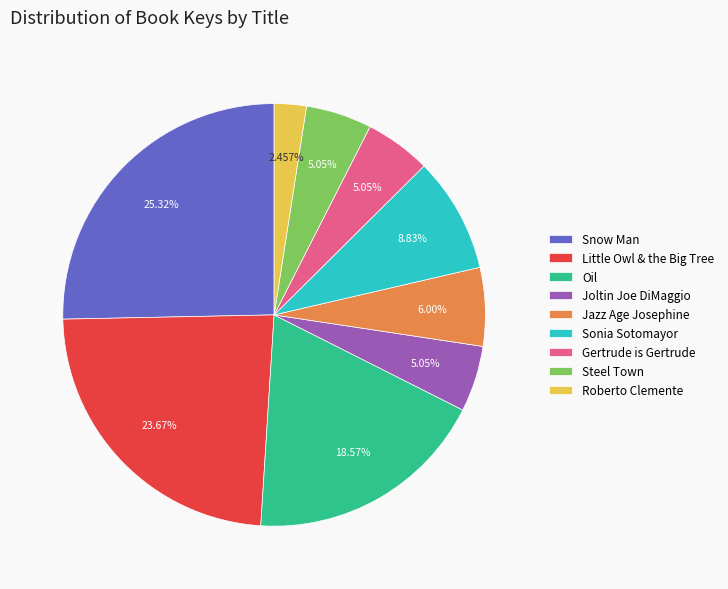

The Steel Town slice represents 20% of the pie. True or false?

False